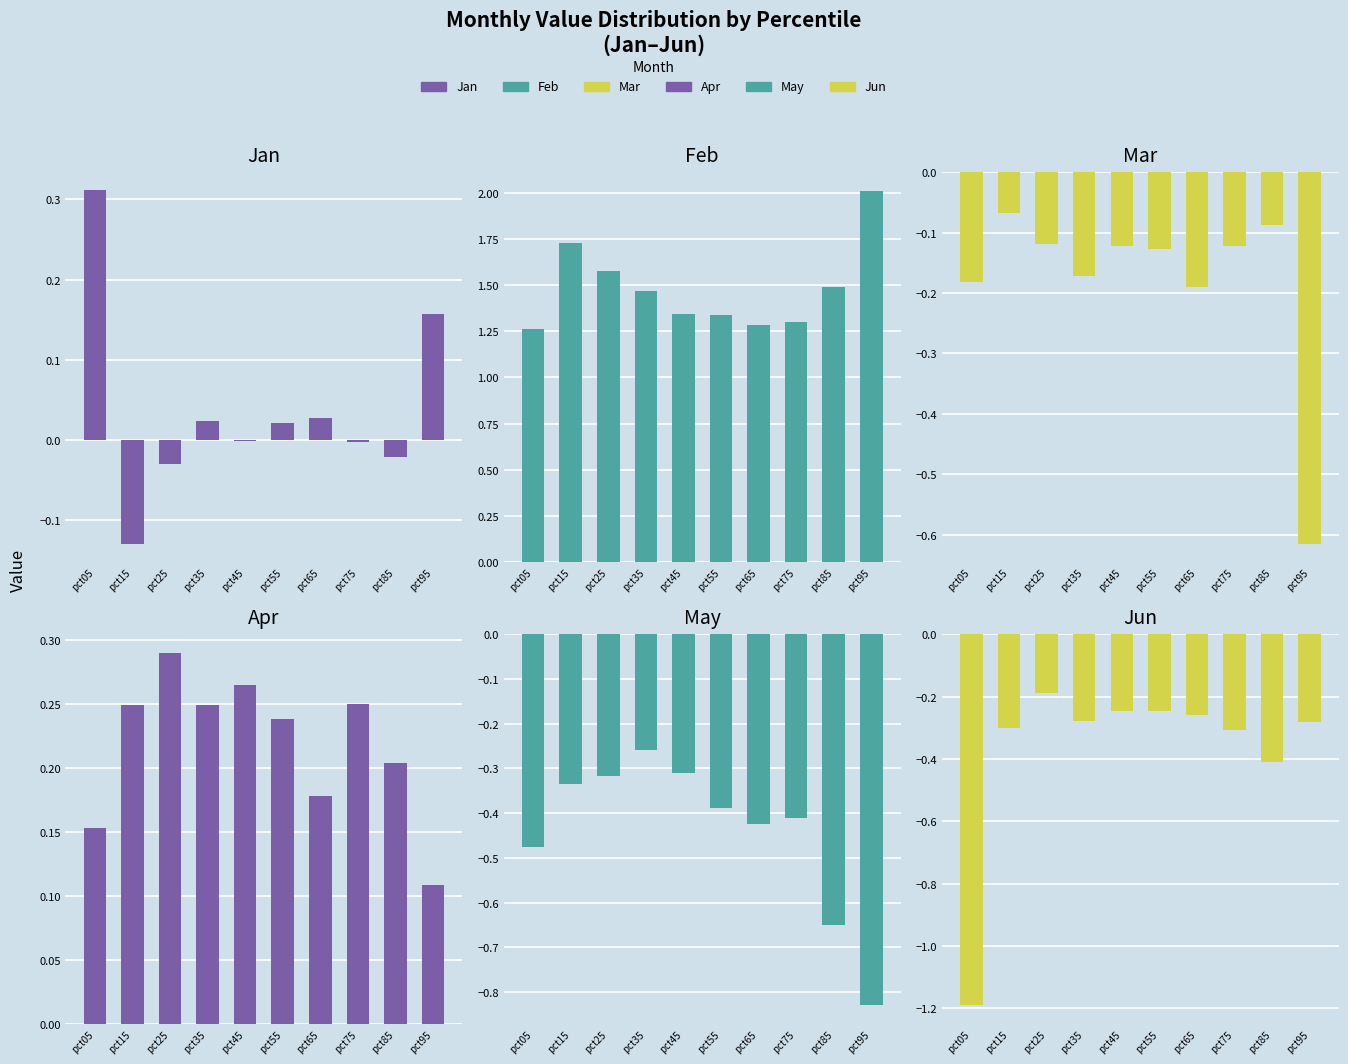

What are all the series names shown in the legend?

Jan, Feb, Mar, Apr, May, Jun